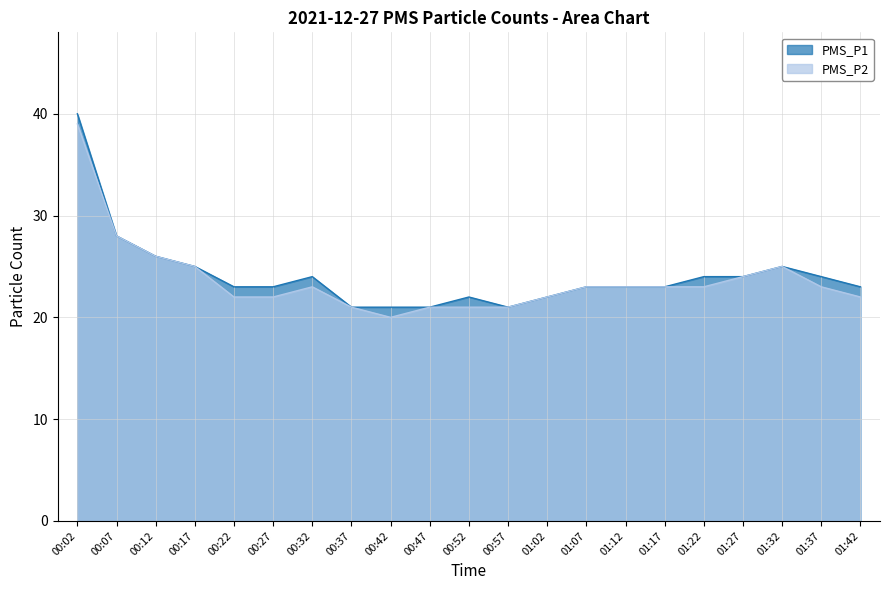

Is the value of PMS_P1 at 01:02 greater than the value of PMS_P2 at 00:57?

Yes